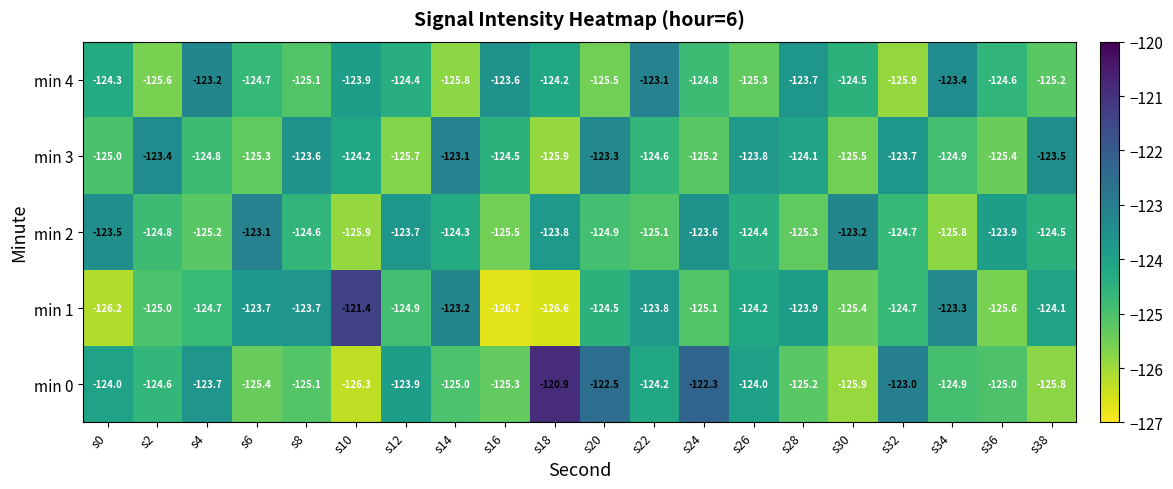

What is the total value across all series at s16?

-625.6